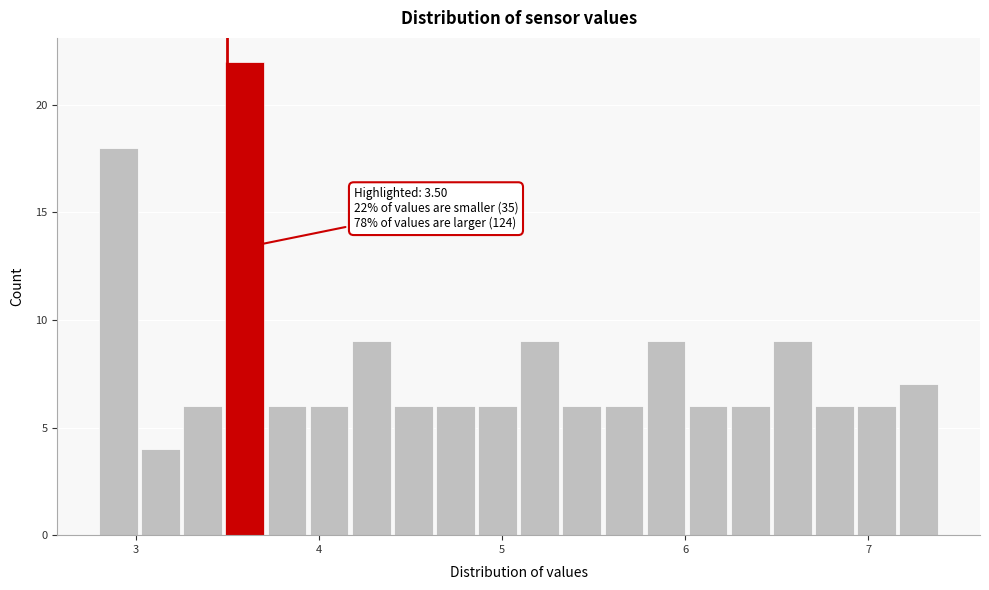

Read against the x-axis, roughly where is the centre of the tallest bar?

3.6